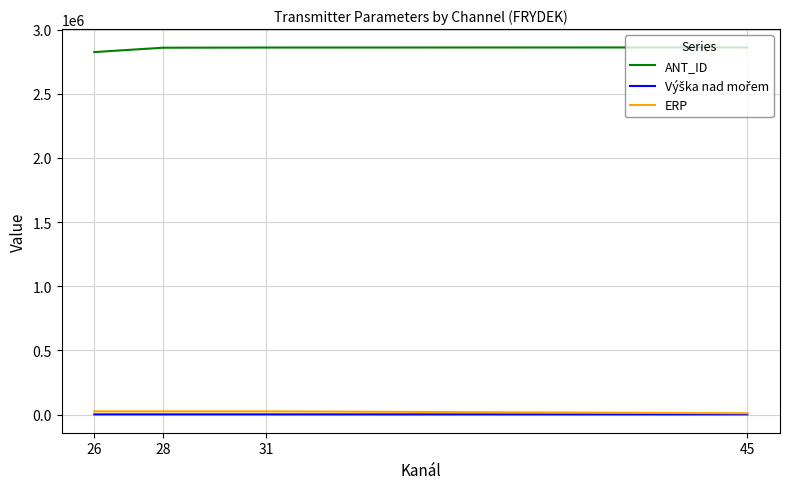

What is the maximum value shown in the chart?

2861538